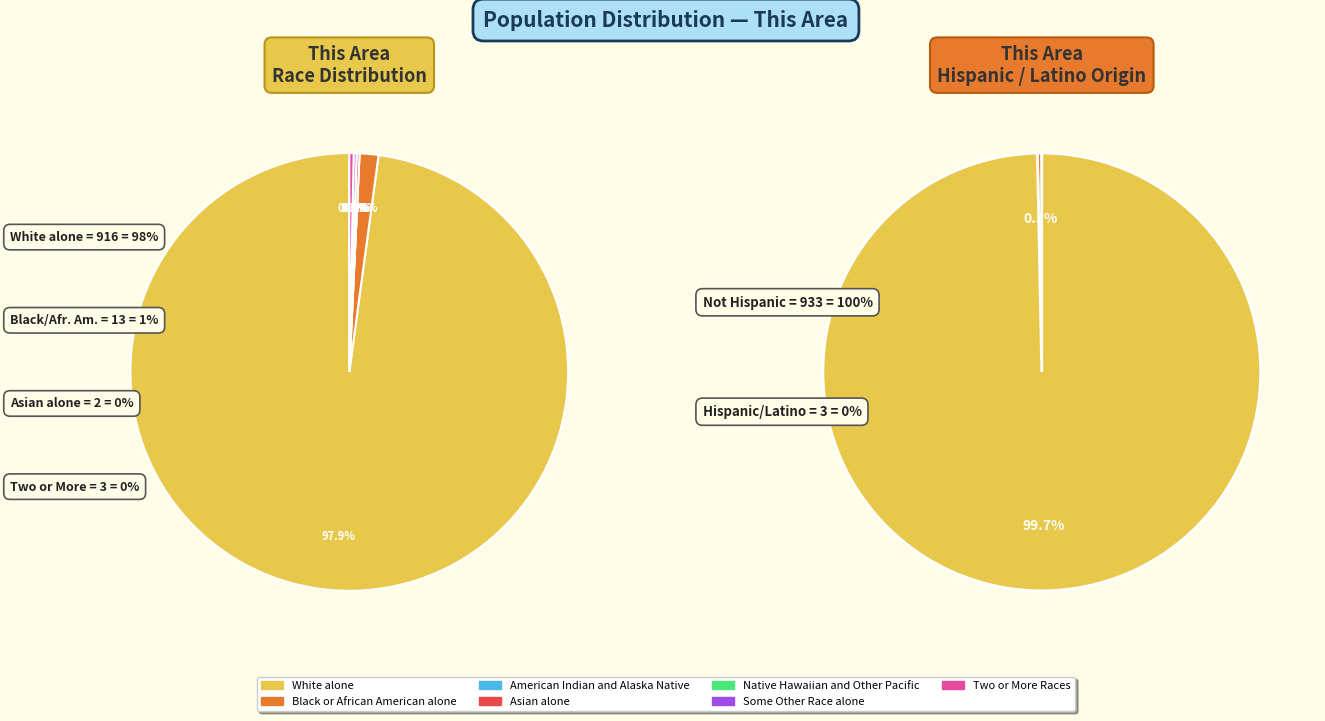

How many segments does this pie chart have?

7